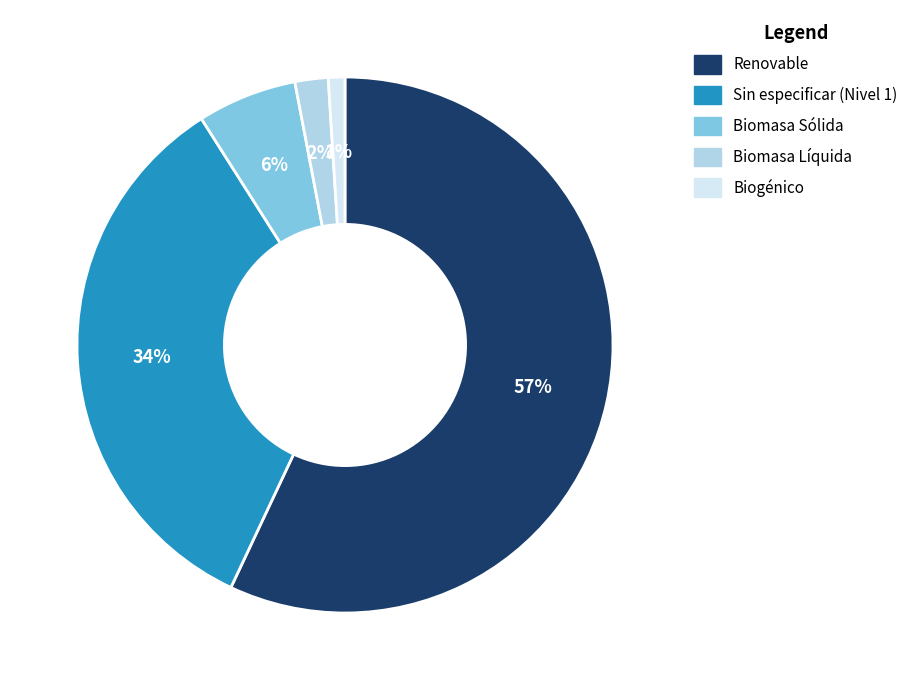

What is the smallest slice in the pie chart?

Biogénico